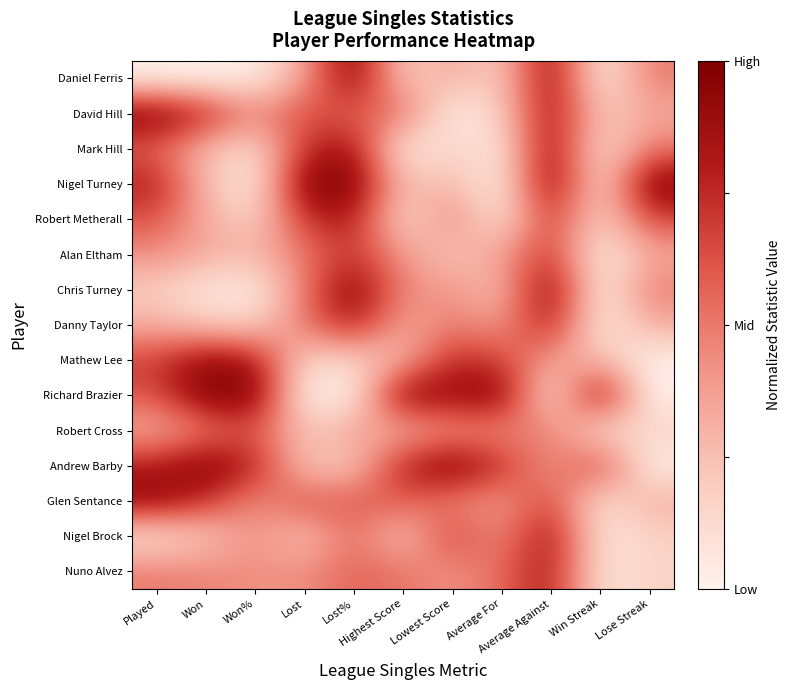

Reading left to right, extract all data points from this chart.

Daniel Ferris: Played=0.0	Won=0.0	Won%=0.0	Lost=0.4	Lost%=1.0	Highest Score=0.2	Lowest Score=0.4	Average For=0.2	Average Against=0.9	Win Streak=0.0	Lose Streak=0.5
David Hill: Played=1.0	Won=0.8	Won%=0.4	Lost=0.6	Lost%=0.6	Highest Score=0.6	Lowest Score=0.0	Average For=0.2	Average Against=0.9	Win Streak=0.2	Lose Streak=0.3
Mark Hill: Played=0.6	Won=0.3	Won%=0.1	Lost=0.7	Lost%=0.9	Highest Score=0.0	Lowest Score=0.2	Average For=0.0	Average Against=0.9	Win Streak=0.1	Lose Streak=0.5
Nigel Turney: Played=0.8	Won=0.3	Won%=0.0	Lost=1.0	Lost%=1.0	Highest Score=0.2	Lowest Score=0.3	Average For=0.0	Average Against=1.0	Win Streak=0.1	Lose Streak=1.0
Robert Metherall: Played=0.6	Won=0.3	Won%=0.2	Lost=0.7	Lost%=0.8	Highest Score=0.1	Lowest Score=0.5	Average For=0.0	Average Against=0.7	Win Streak=0.1	Lose Streak=0.7
Alan Eltham: Played=0.4	Won=0.3	Won%=0.3	Lost=0.5	Lost%=0.7	Highest Score=0.4	Lowest Score=0.2	Average For=0.4	Average Against=0.7	Win Streak=0.0	Lose Streak=0.3
Chris Turney: Played=0.2	Won=0.1	Won%=0.0	Lost=0.5	Lost%=1.0	Highest Score=0.4	Lowest Score=0.4	Average For=0.2	Average Against=1.0	Win Streak=0.0	Lose Streak=0.5
Danny Taylor: Played=0.3	Won=0.2	Won%=0.2	Lost=0.5	Lost%=0.8	Highest Score=0.3	Lowest Score=0.5	Average For=0.4	Average Against=0.8	Win Streak=0.0	Lose Streak=0.3
Mathew Lee: Played=0.7	Won=0.9	Won%=0.8	Lost=0.1	Lost%=0.2	Highest Score=0.3	Lowest Score=0.8	Average For=0.7	Average Against=0.4	Win Streak=0.3	Lose Streak=0.0
Richard Brazier: Played=0.6	Won=1.0	Won%=1.0	Lost=0.0	Lost%=0.0	Highest Score=1.0	Lowest Score=0.9	Average For=1.0	Average Against=0.0	Win Streak=1.0	Lose Streak=0.0
Robert Cross: Played=0.3	Won=0.5	Won%=0.6	Lost=0.2	Lost%=0.4	Highest Score=0.3	Lowest Score=0.4	Average For=0.4	Average Against=0.5	Win Streak=0.1	Lose Streak=0.2
Andrew Barby: Played=0.8	Won=1.0	Won%=0.8	Lost=0.2	Lost%=0.2	Highest Score=0.8	Lowest Score=1.0	Average For=0.8	Average Against=0.4	Win Streak=0.7	Lose Streak=0.0
Glen Sentance: Played=0.9	Won=0.7	Won%=0.4	Lost=0.6	Lost%=0.6	Highest Score=0.6	Lowest Score=0.5	Average For=0.4	Average Against=0.7	Win Streak=0.1	Lose Streak=0.3
Nigel Brock: Played=0.1	Won=0.2	Won%=0.4	Lost=0.2	Lost%=0.6	Highest Score=0.2	Lowest Score=0.7	Average For=0.4	Average Against=0.9	Win Streak=0.1	Lose Streak=0.2
Nuno Alvez: Played=0.5	Won=0.5	Won%=0.4	Lost=0.4	Lost%=0.6	Highest Score=0.5	Lowest Score=0.4	Average For=0.5	Average Against=0.8	Win Streak=0.1	Lose Streak=0.2